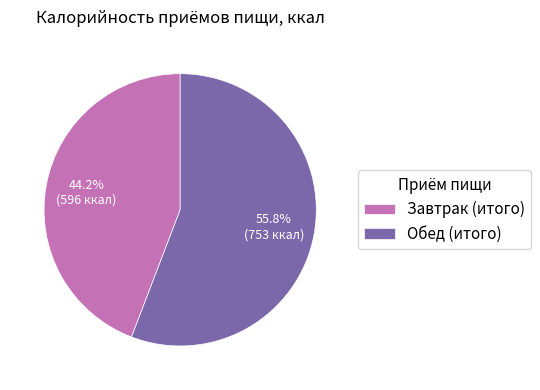

The Завтрак (итого) slice represents 50% of the pie. True or false?

False